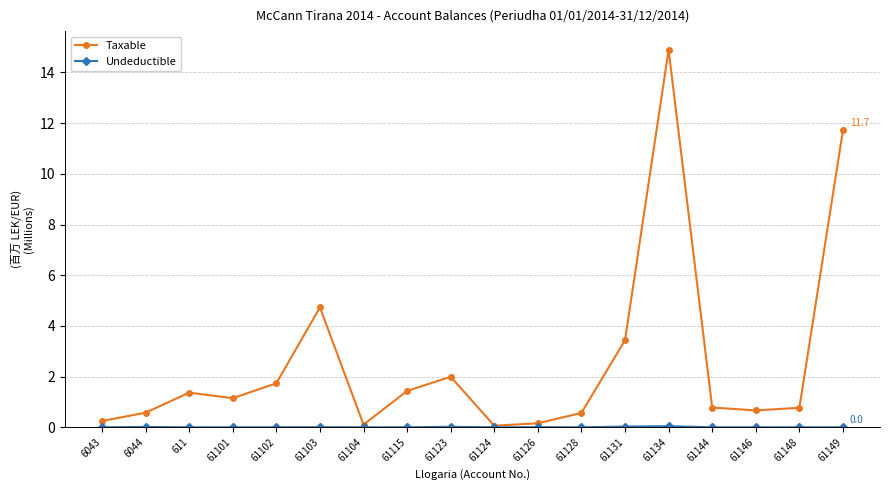

Which series has the largest total across all categories?

Taxable